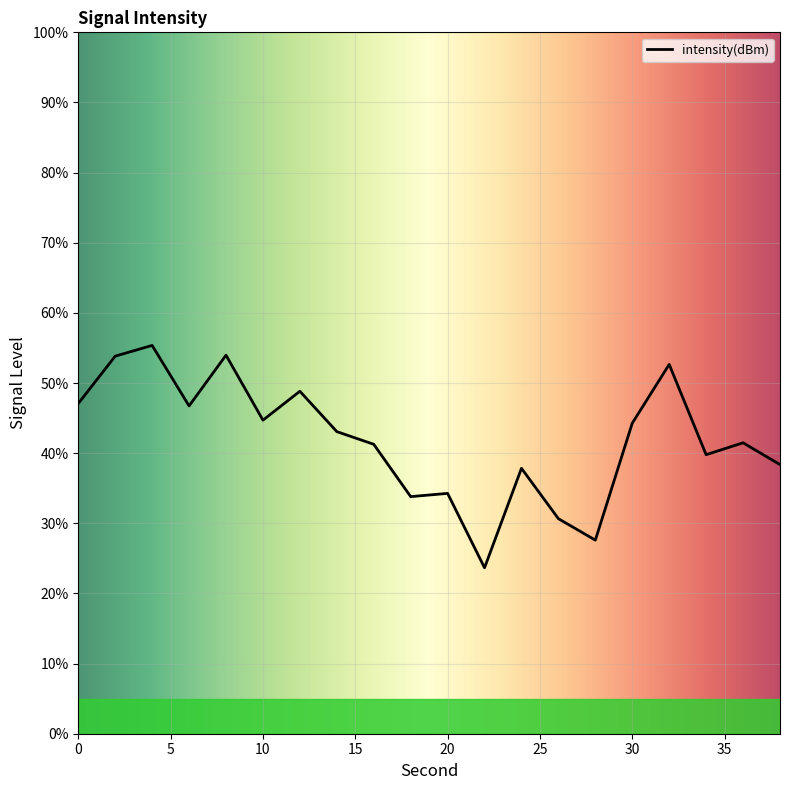

What is the maximum value shown in the chart?

55.4